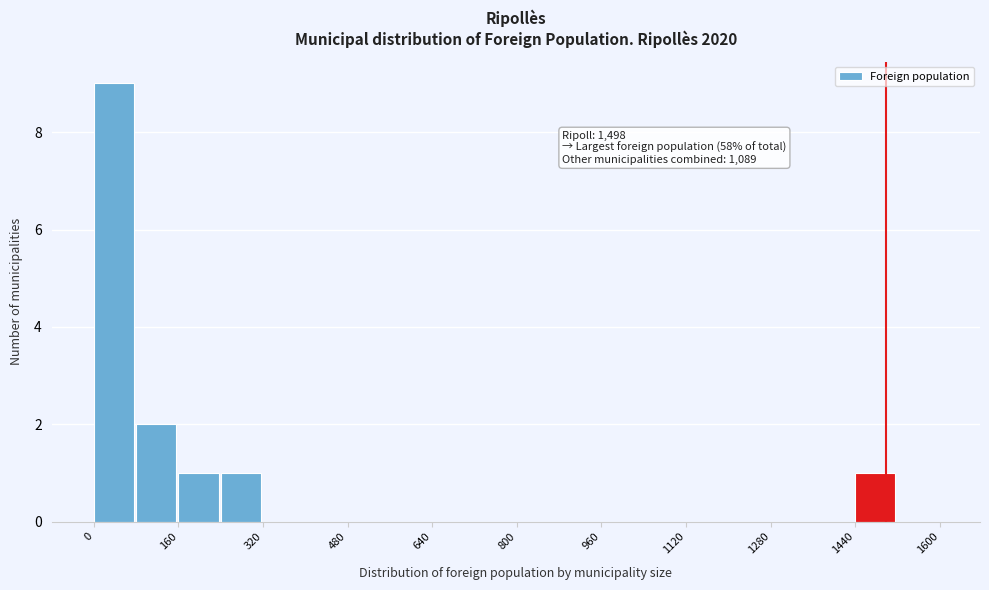

Over which range of the x-axis is the bar tallest?

0 to 80